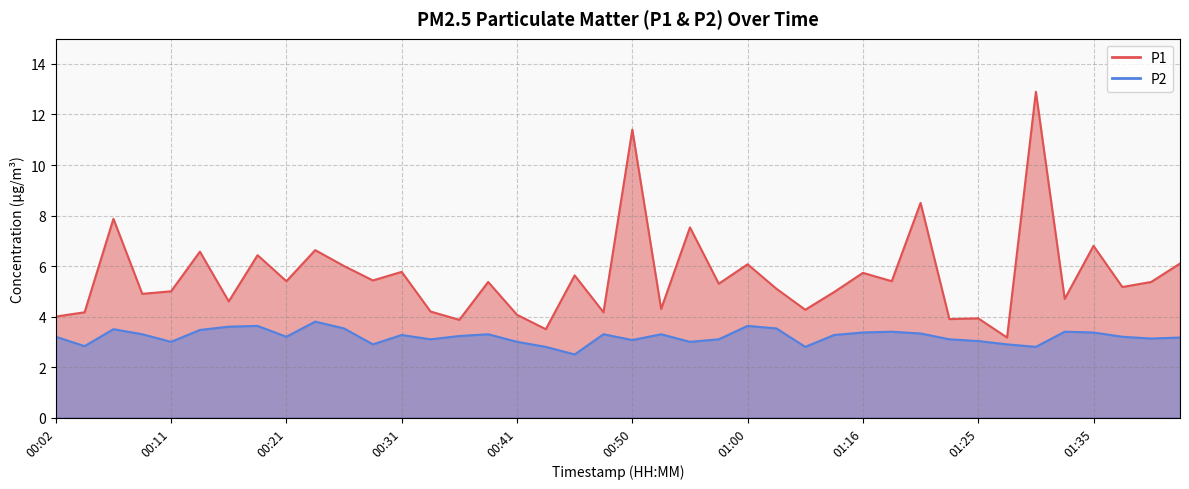

What is the average value of the P1 series?

5.6